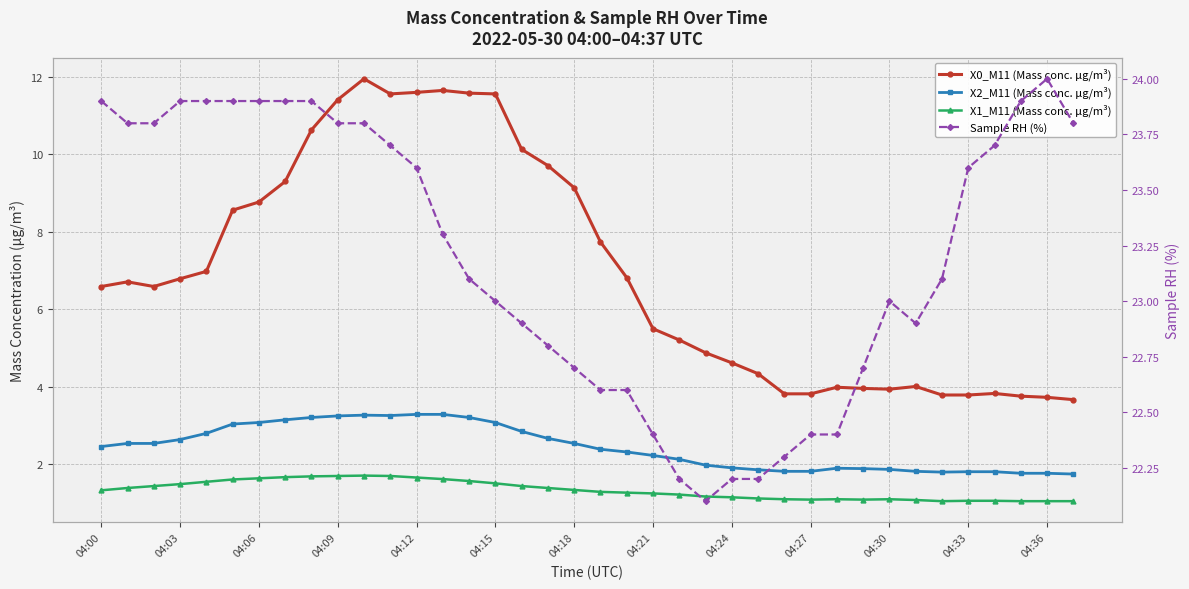

How many distinct data groups are displayed?

4